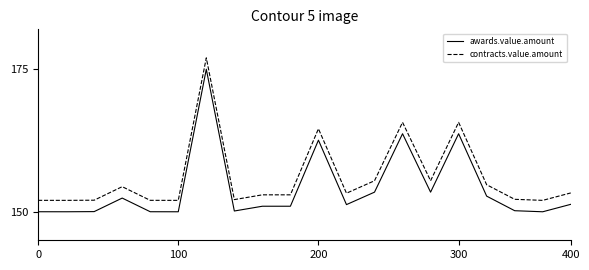

How many series are shown in this chart?

2